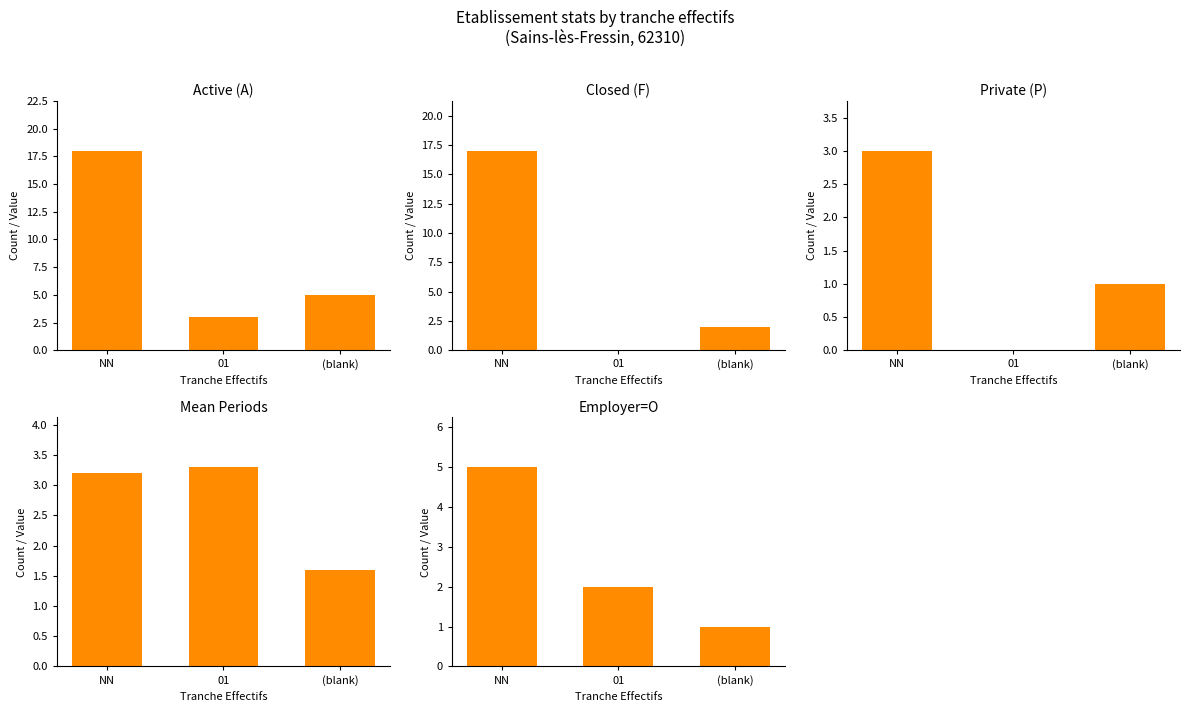

Is it true that Closed (F) equals 17.0 at NN?

True